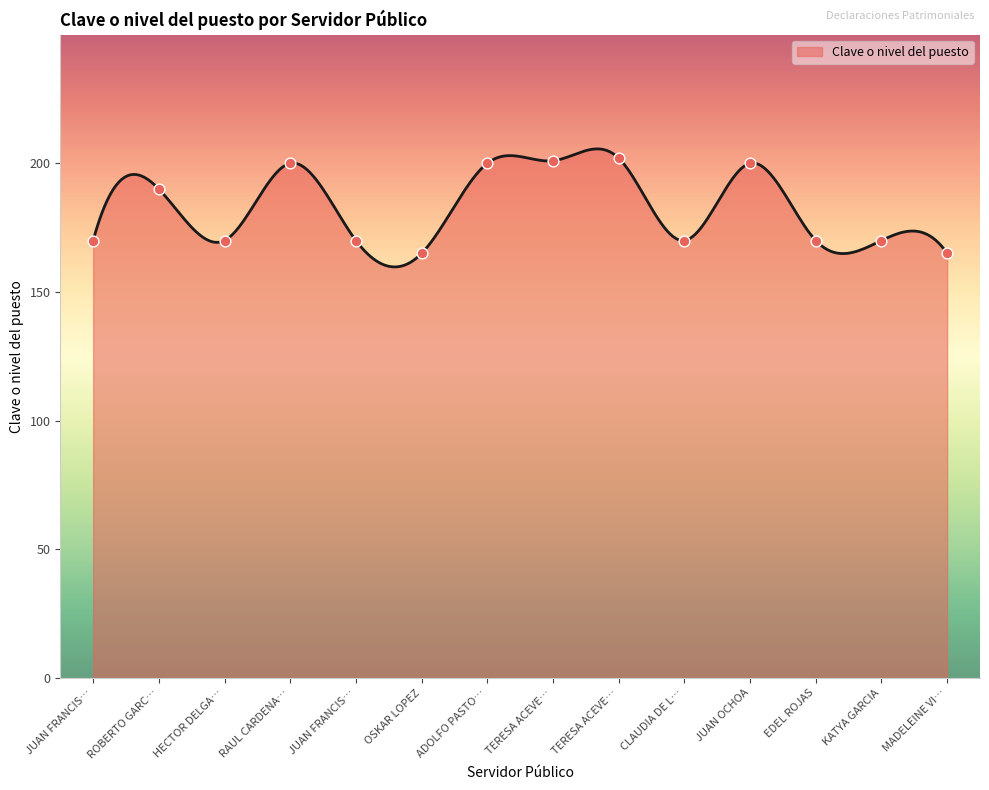

What is the difference between the maximum and minimum values?

45.9